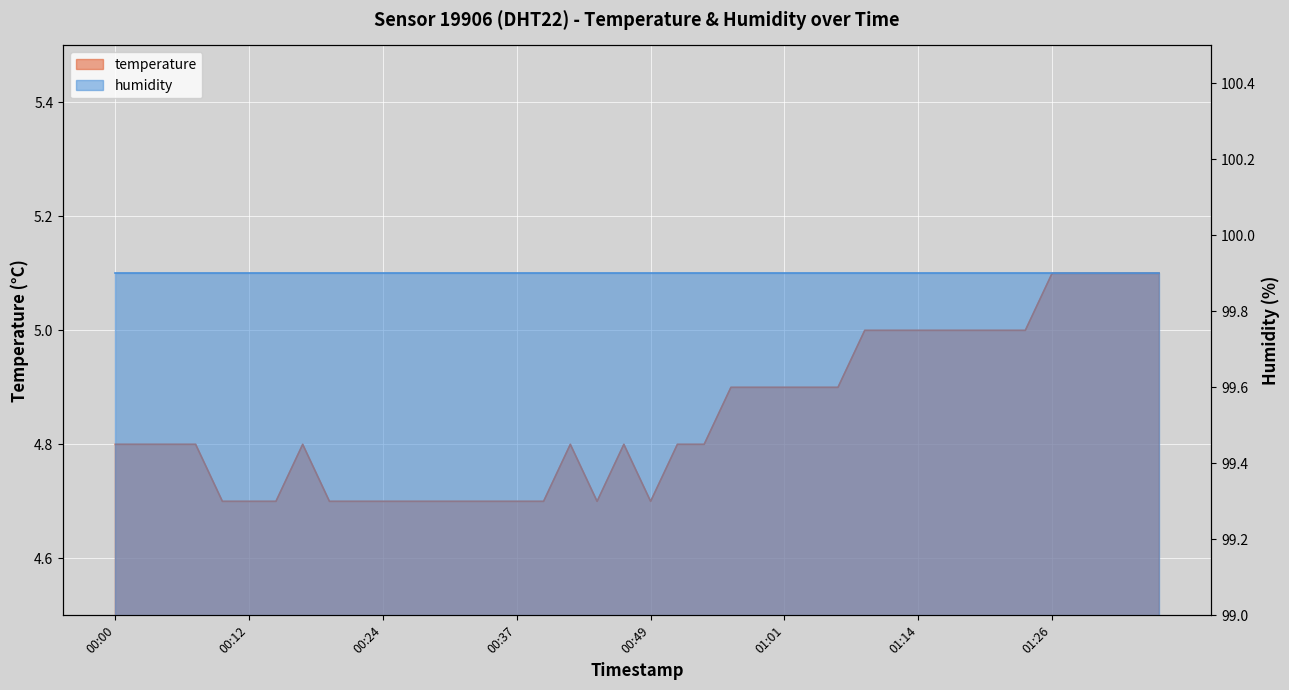

Between 00:39 and 01:11, which is larger?

01:11